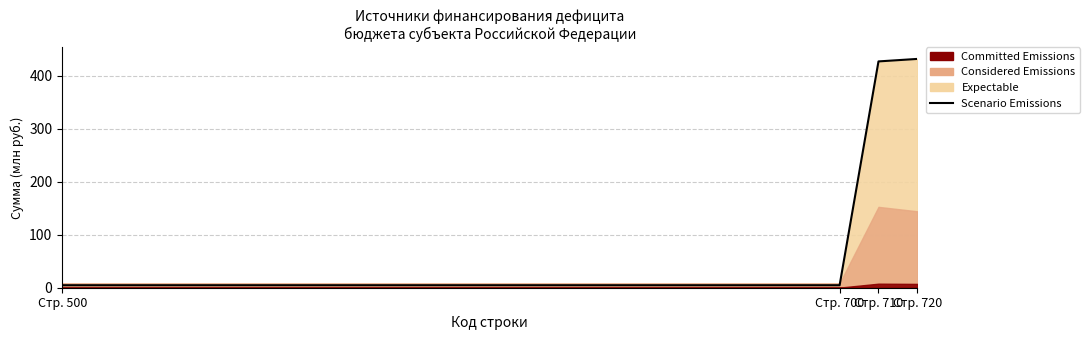

Is it true that the value at Стр. 500 is 2.9?

False